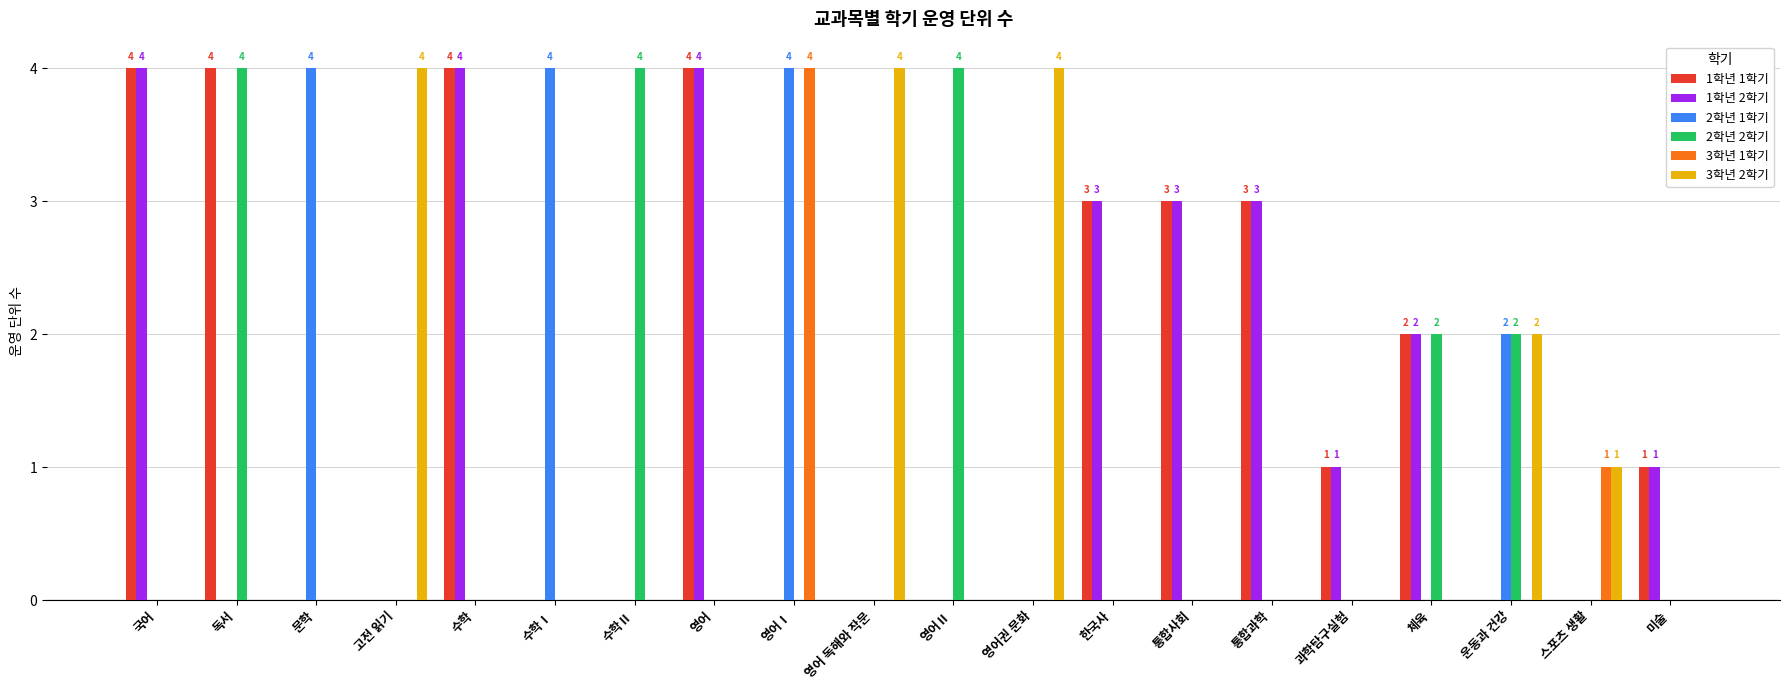

Reading left to right, list all the values displayed in this chart.

1학년 1학기: 4	4	0	0	4	0	0	4	0	0	0	0	3	3	3	1	2	0	0	1
1학년 2학기: 4	0	0	0	4	0	0	4	0	0	0	0	3	3	3	1	2	0	0	1
2학년 1학기: 0	0	4	0	0	4	0	0	4	0	0	0	0	0	0	0	0	2	0	0
2학년 2학기: 0	4	0	0	0	0	4	0	0	0	4	0	0	0	0	0	2	2	0	0
3학년 1학기: 0	0	0	0	0	0	0	0	4	0	0	0	0	0	0	0	0	0	1	0
3학년 2학기: 0	0	0	4	0	0	0	0	0	4	0	4	0	0	0	0	0	2	1	0